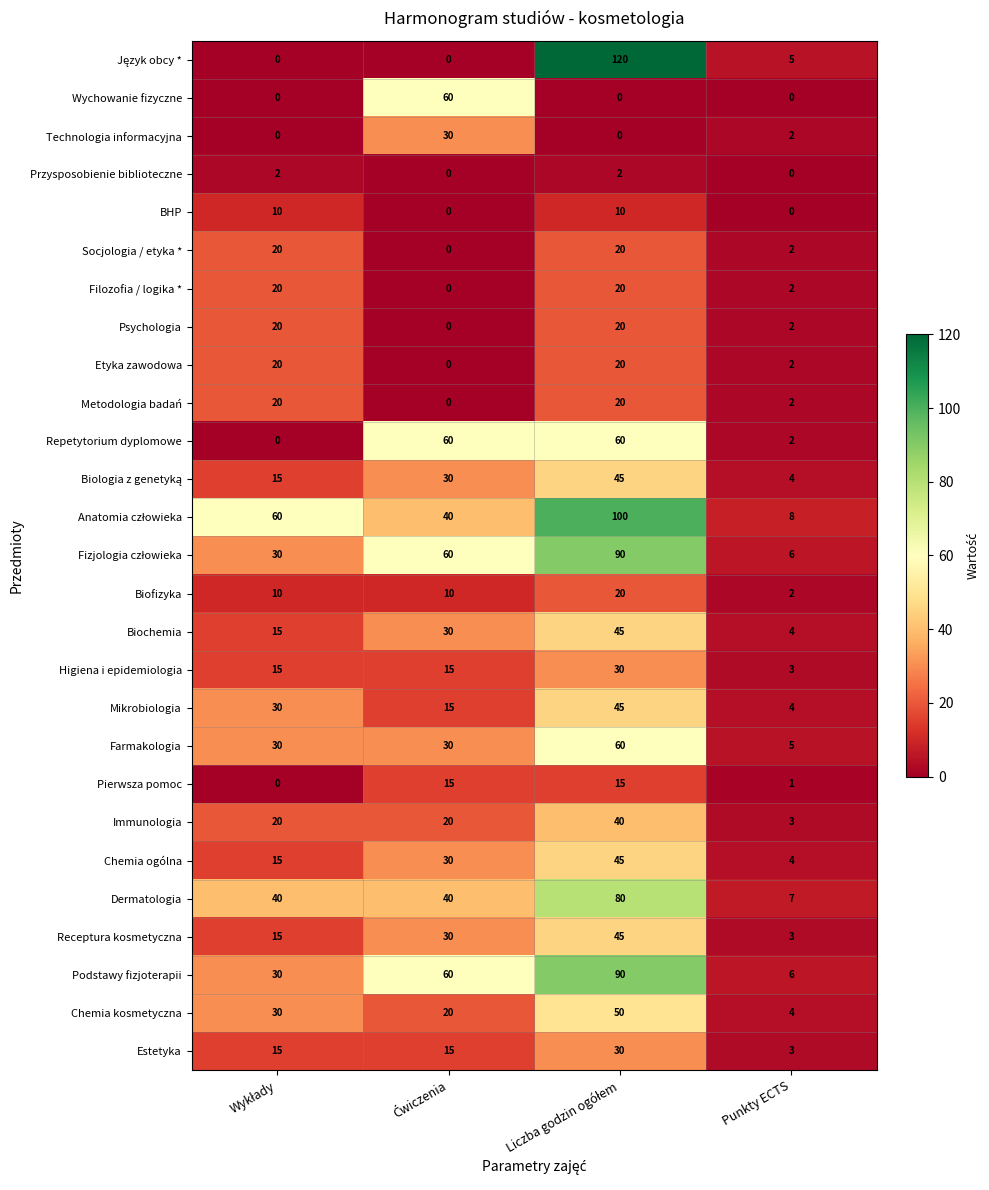

Is the value of Estetyka at Punkty ECTS greater than the value of Przysposobienie biblioteczne at Punkty ECTS?

Yes